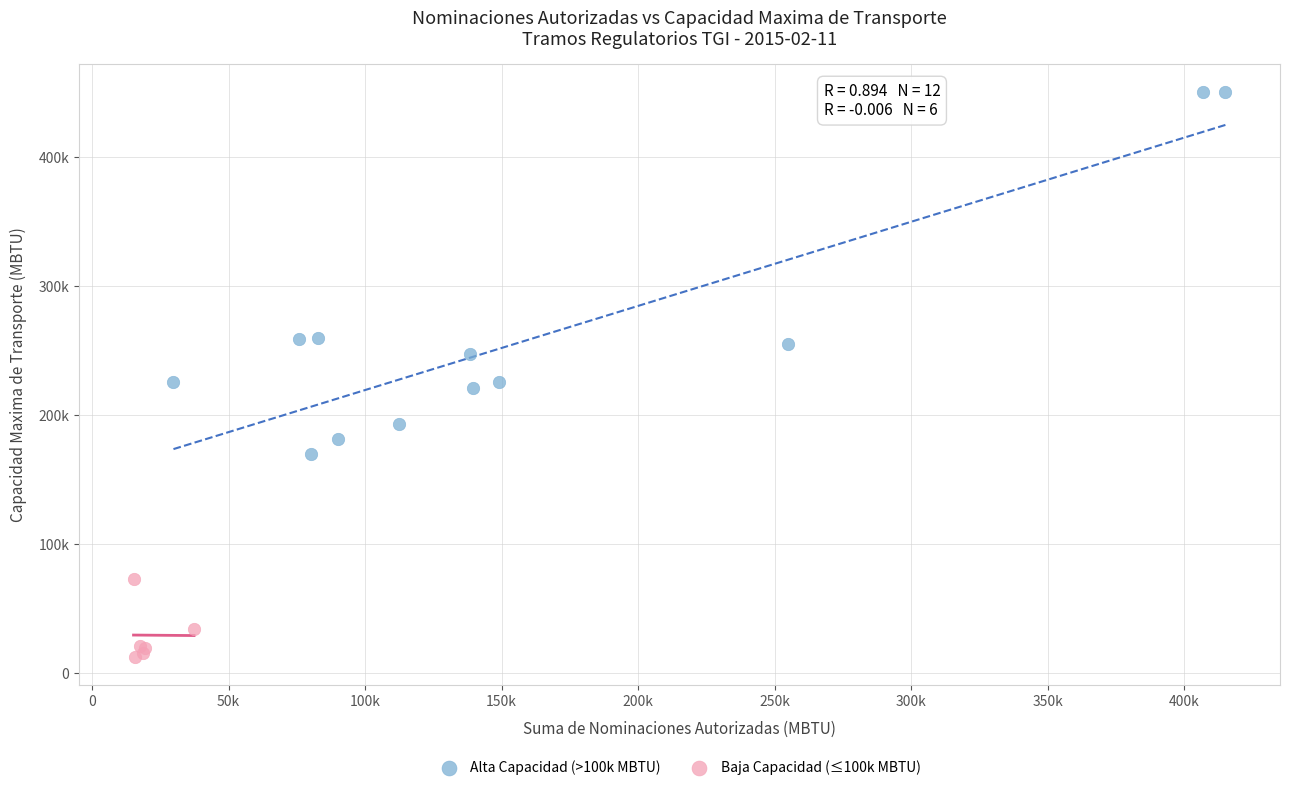

Which series reaches the minimum Y coordinate?

Baja Capacidad (≤100k MBTU)